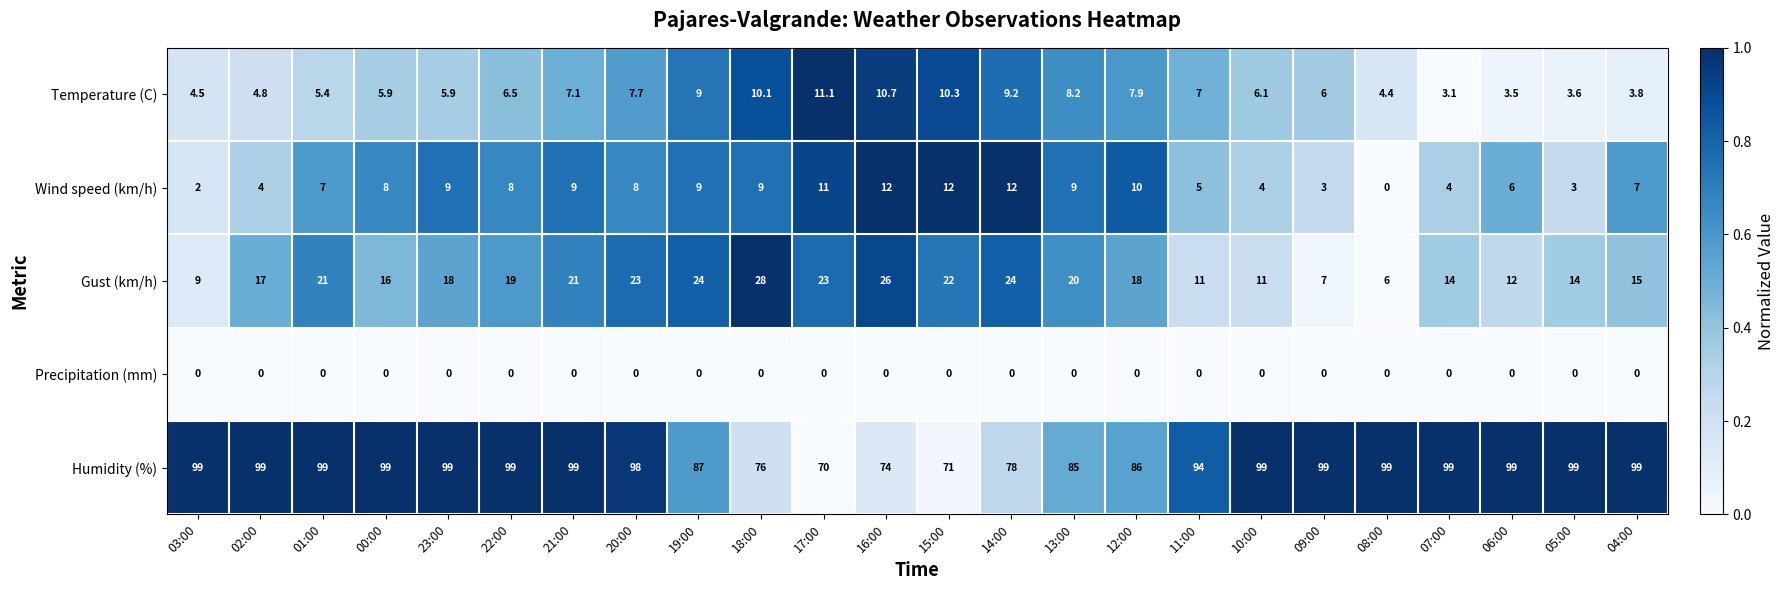

Read the Wind speed (km/h) value at 22:00.

8.0